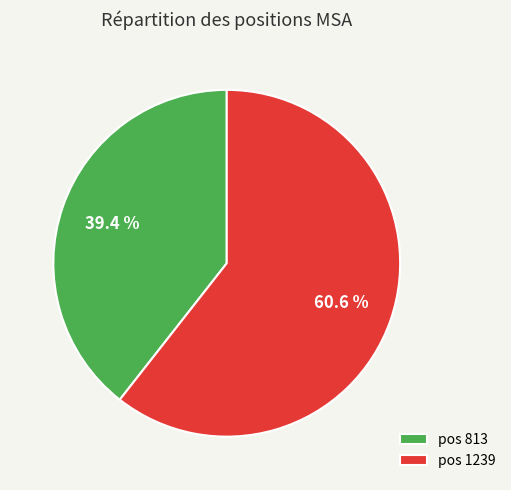

How many slices are in this pie chart?

2